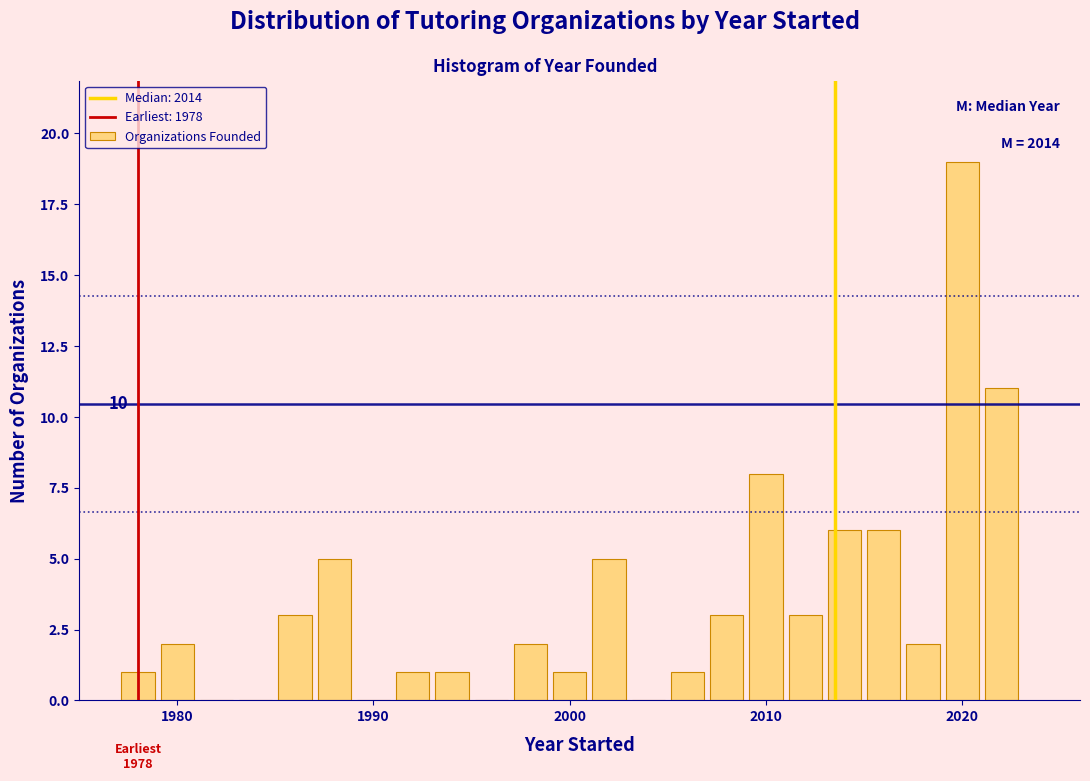

Read against the x-axis, roughly where is the centre of the tallest bar?

2020